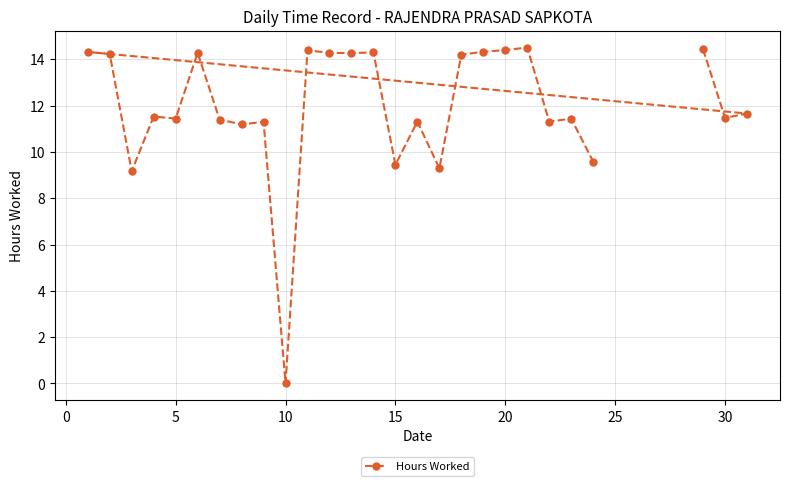

What is the sum of all values?

323.5